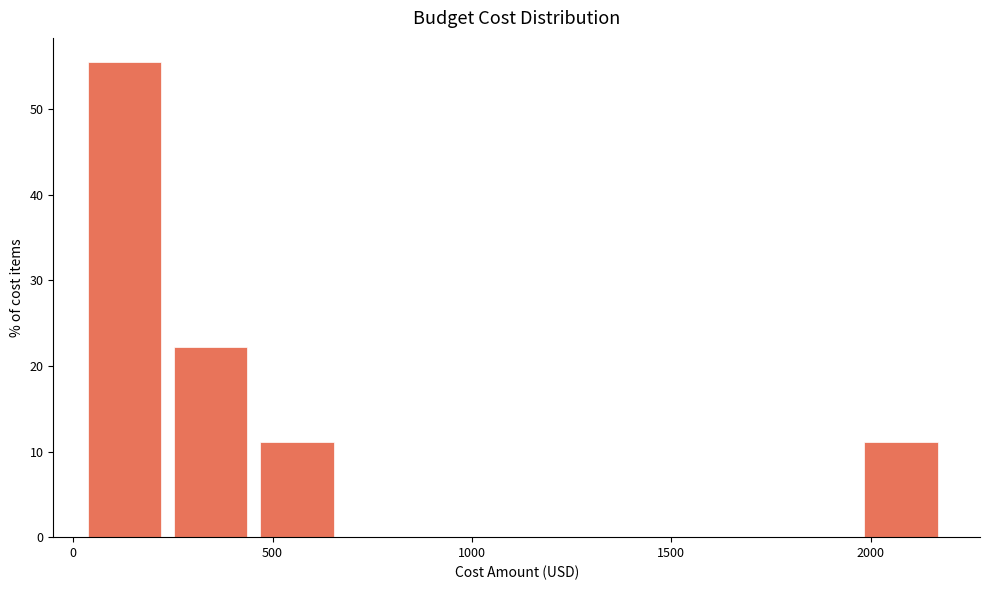

Reading left to right, transcribe this chart: for each bar, give the range it covers on the x-axis and its height. Neither the bar edges nor the heights are printed on the chart, so give them approximately, as read against the axes.

0 to 250: 56
250 to 450: 22
450 to 650: 11
650 to 900: 0
900 to 1100: 0
1100 to 1300: 0
1300 to 1550: 0
1550 to 1750: 0
1750 to 1950: 0
1950 to 2200: 11